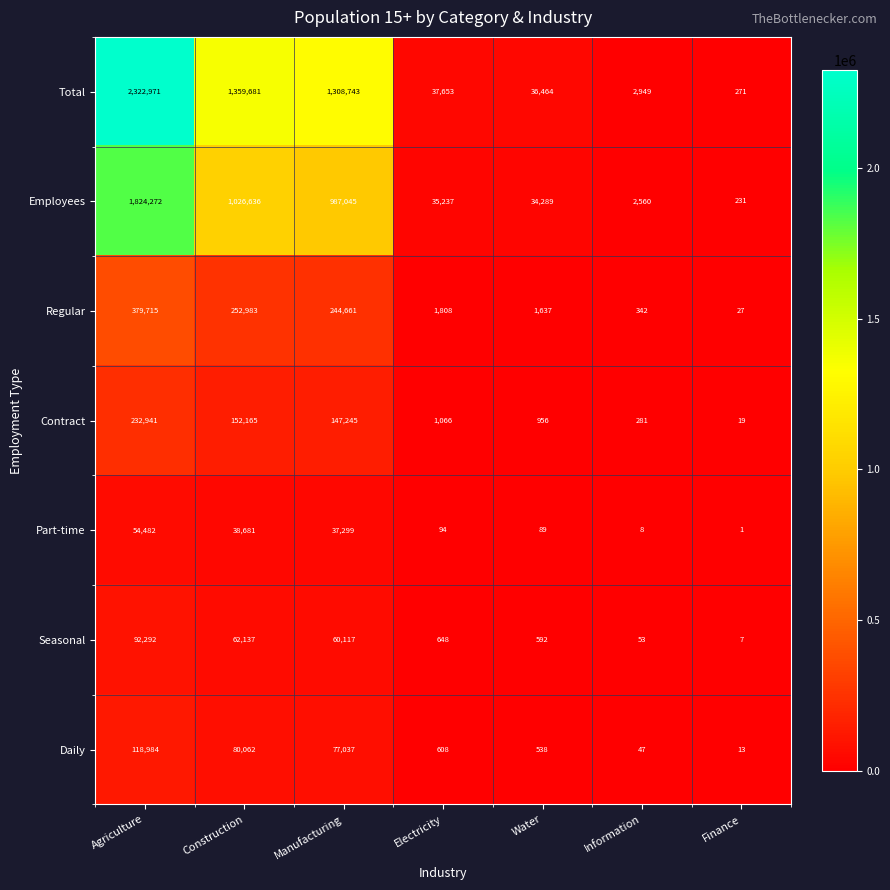

Which category has the lowest value in the Employees series?

Finance